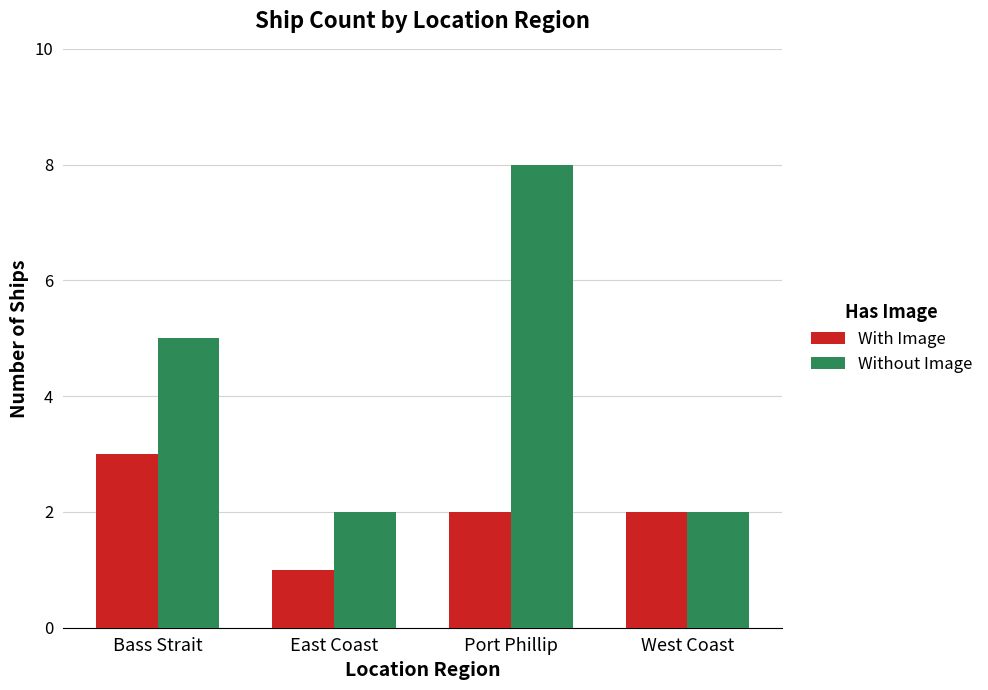

What is the sum of the With Image values at East Coast and Port Phillip?

3